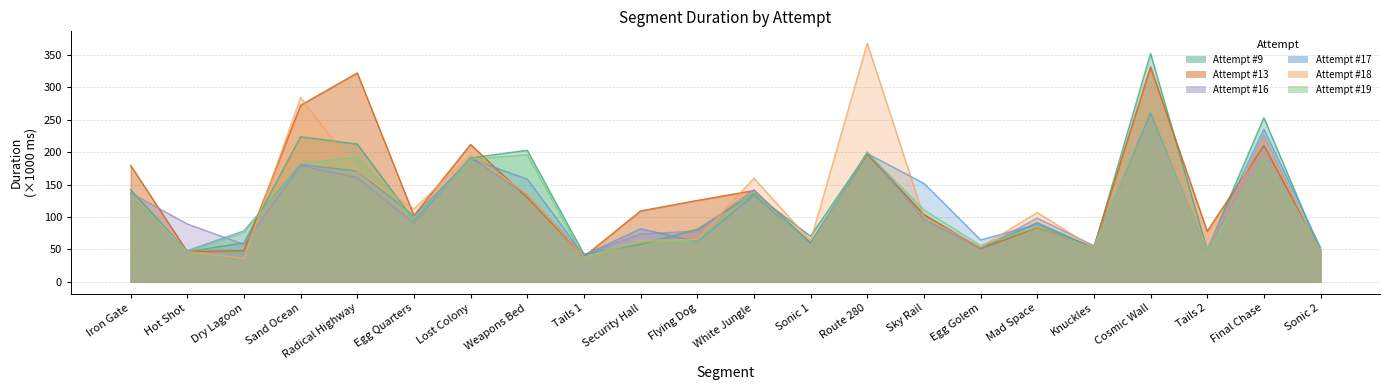

The Attempt #19 series shows 96.7 at Egg Quarters. True or false?

True